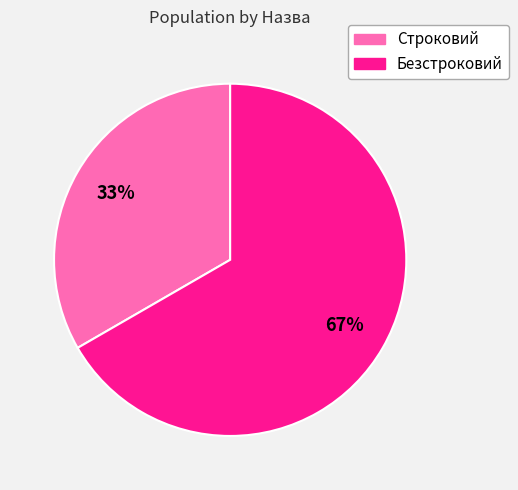

True or false: Безстроковий accounts for 74% of the total.

False